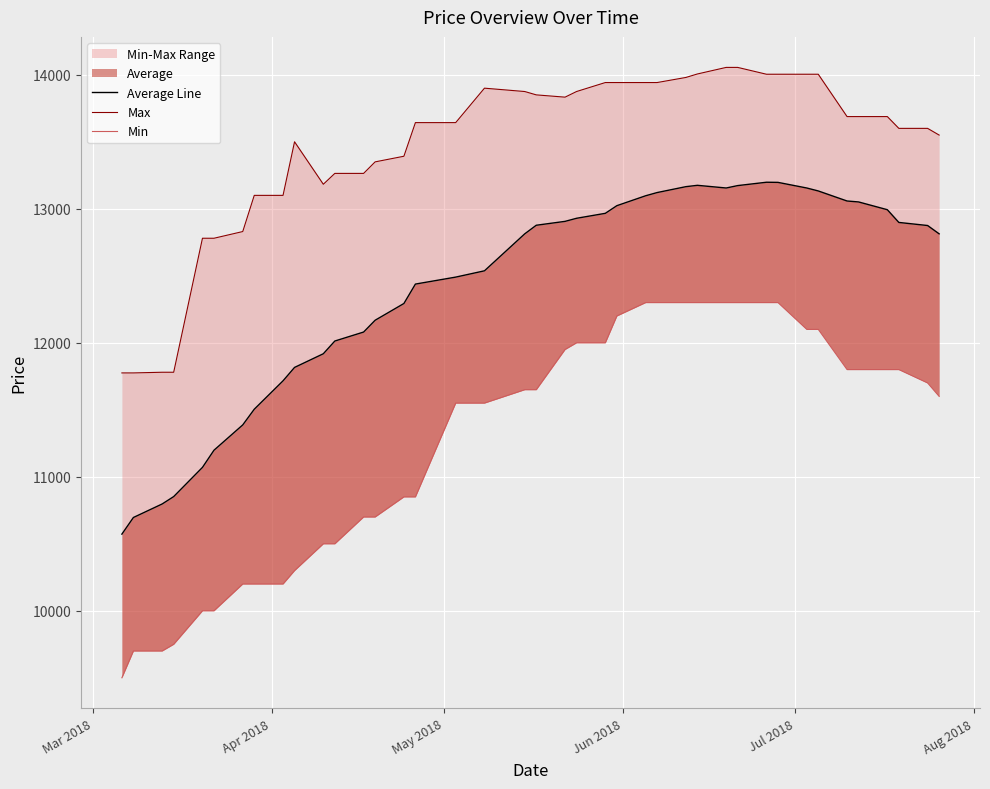

At how many categories does at least one series exceed 9670?

40